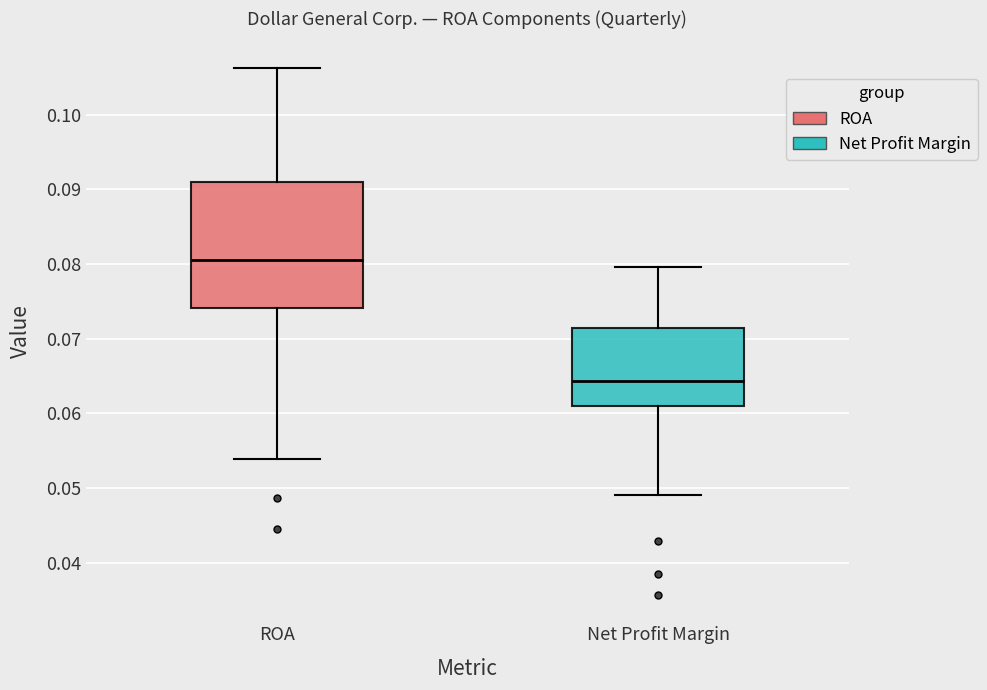

Reading left to right, read every box against the y-axis: the position of its median line, the range the box covers, and the ends of its whiskers. The values are not printed on the chart, so give them approximately, as read against the axis.

ROA: median 0.081, box 0.074 to 0.091, whiskers 0.054 to 0.106
Net Profit Margin: median 0.064, box 0.061 to 0.071, whiskers 0.049 to 0.080